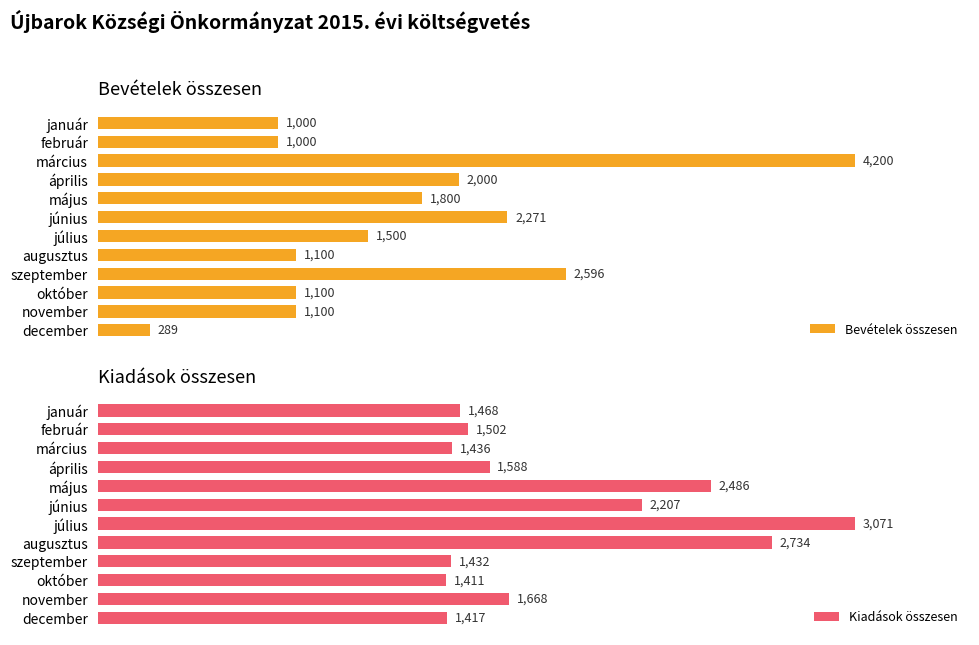

What is the smallest value displayed?

289